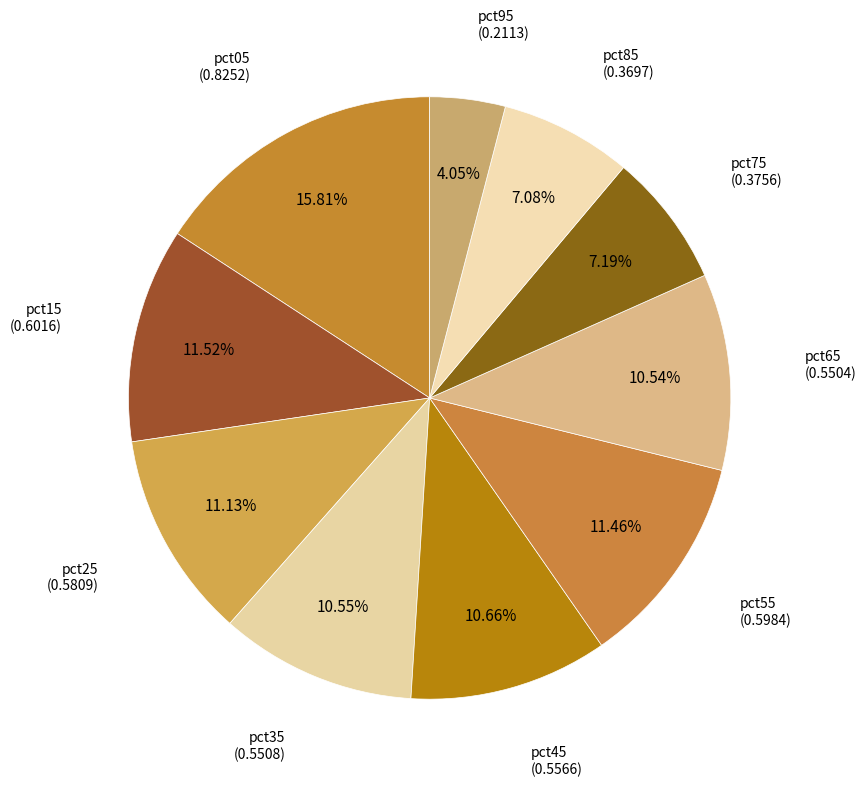

Rank the categories by value from lowest to highest.

pct95, pct85, pct75, pct65, pct35, pct45, pct25, pct55, pct15, pct05